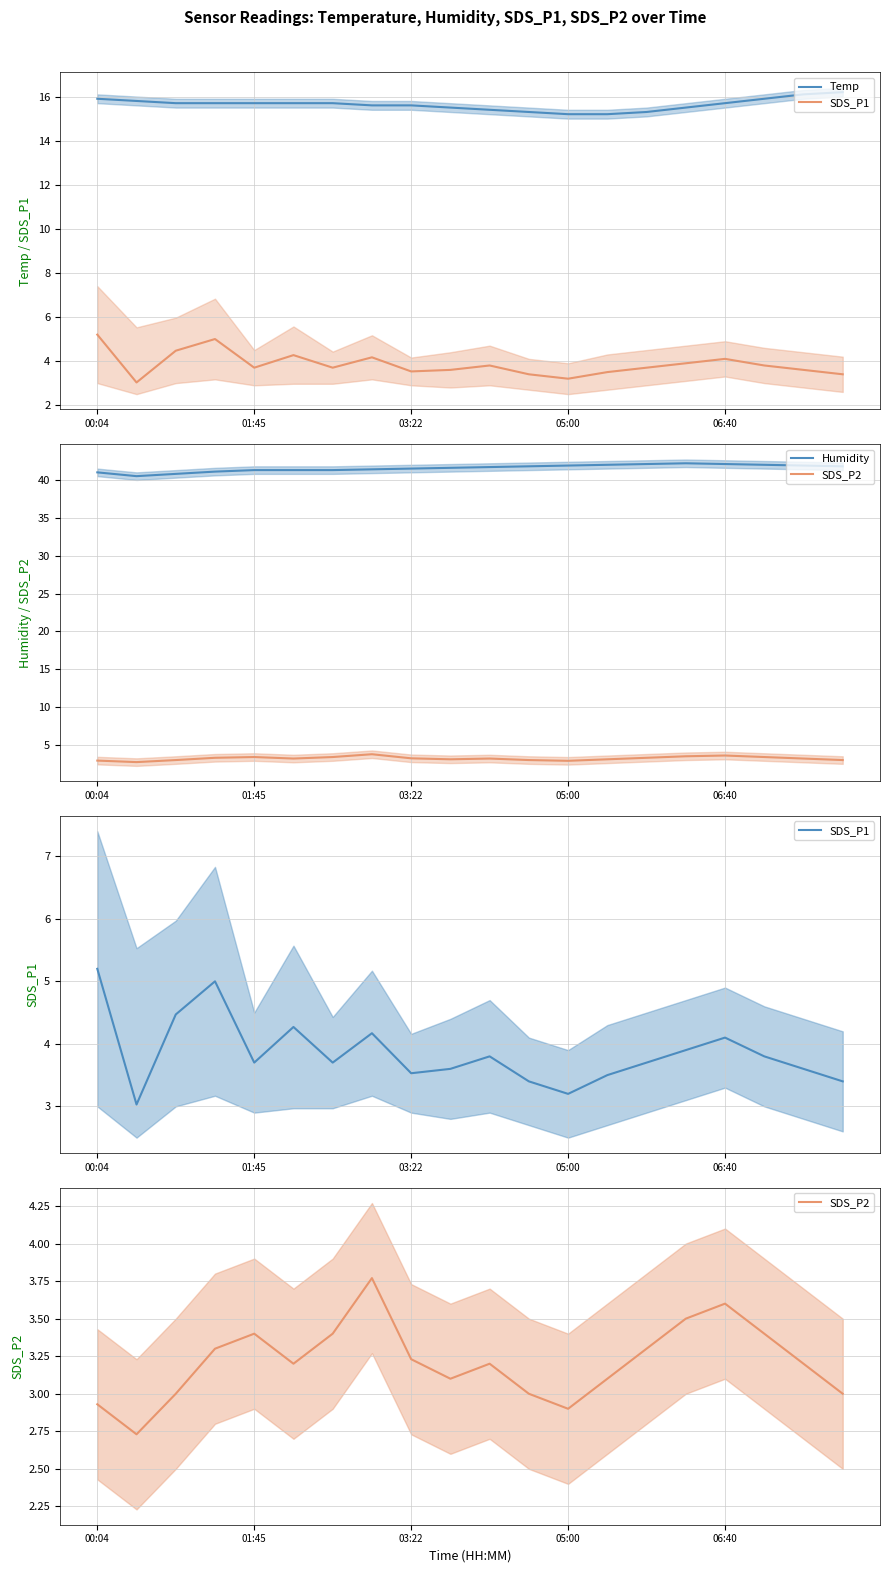

What is the value of the SDS_P1 point at the 11th from the left?

3.8